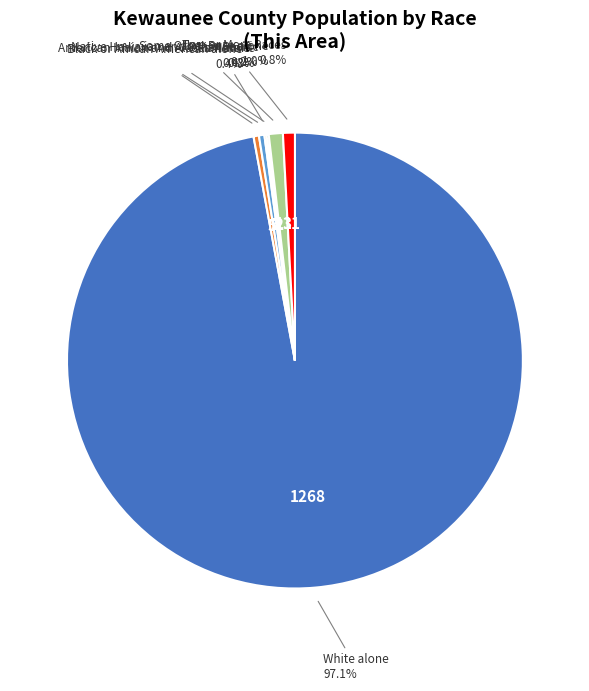

To the nearest percent, what is the average slice percentage?

14%